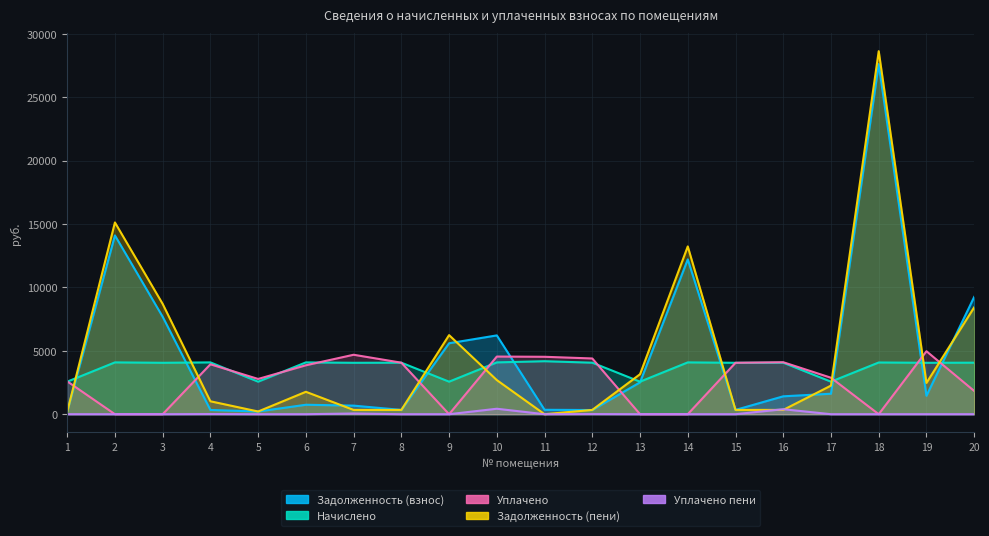

Rank the series at 16 from highest to lowest value.

Уплачено, Начислено, Задолженность (взнос), Уплачено пени, Задолженность (пени)